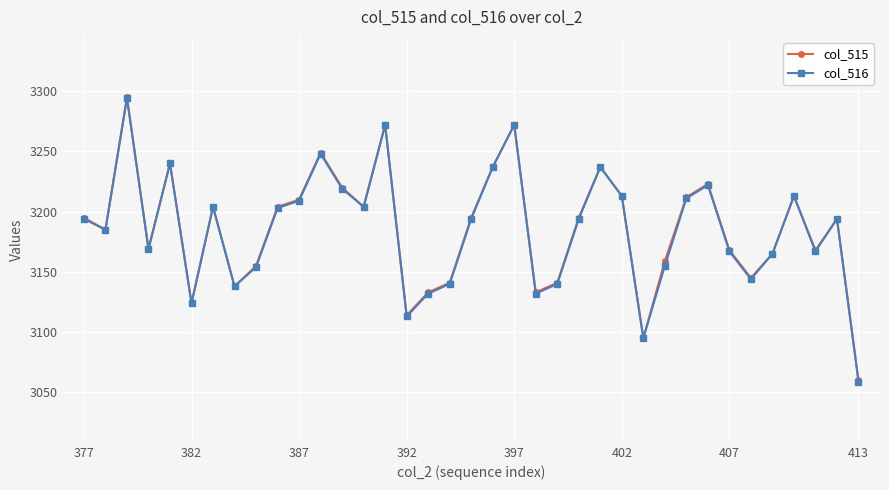

True or false: col_515 has more than 1 interior local peaks.

True